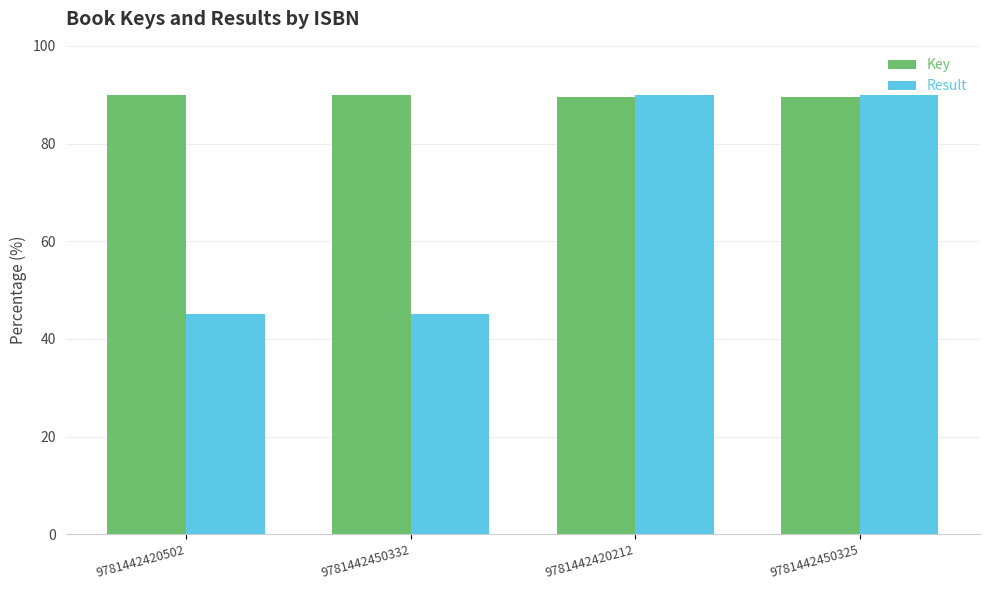

Which series has the widest spread of values?

Result